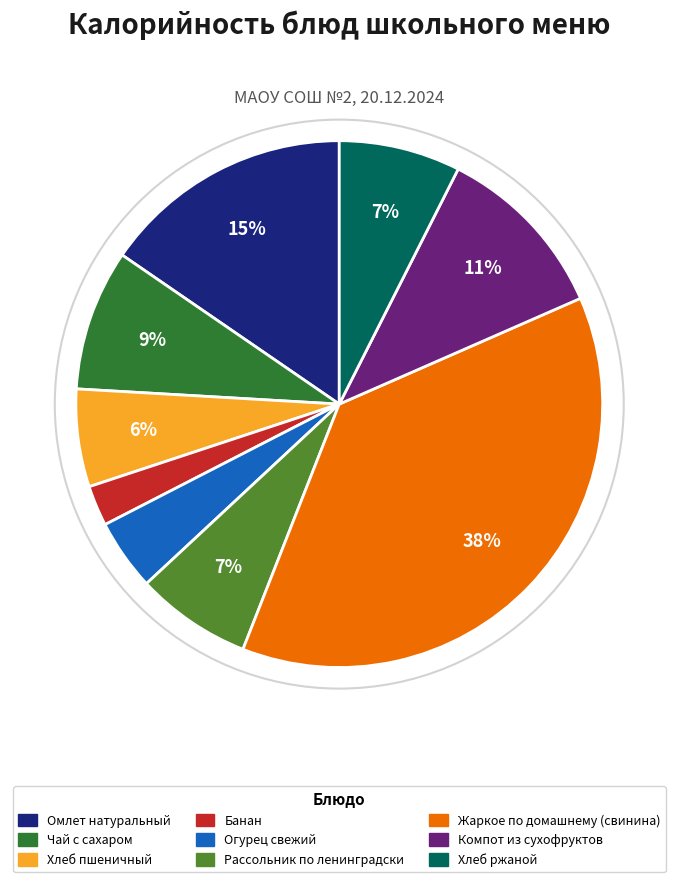

To the nearest percent, what is the average slice percentage?

11%